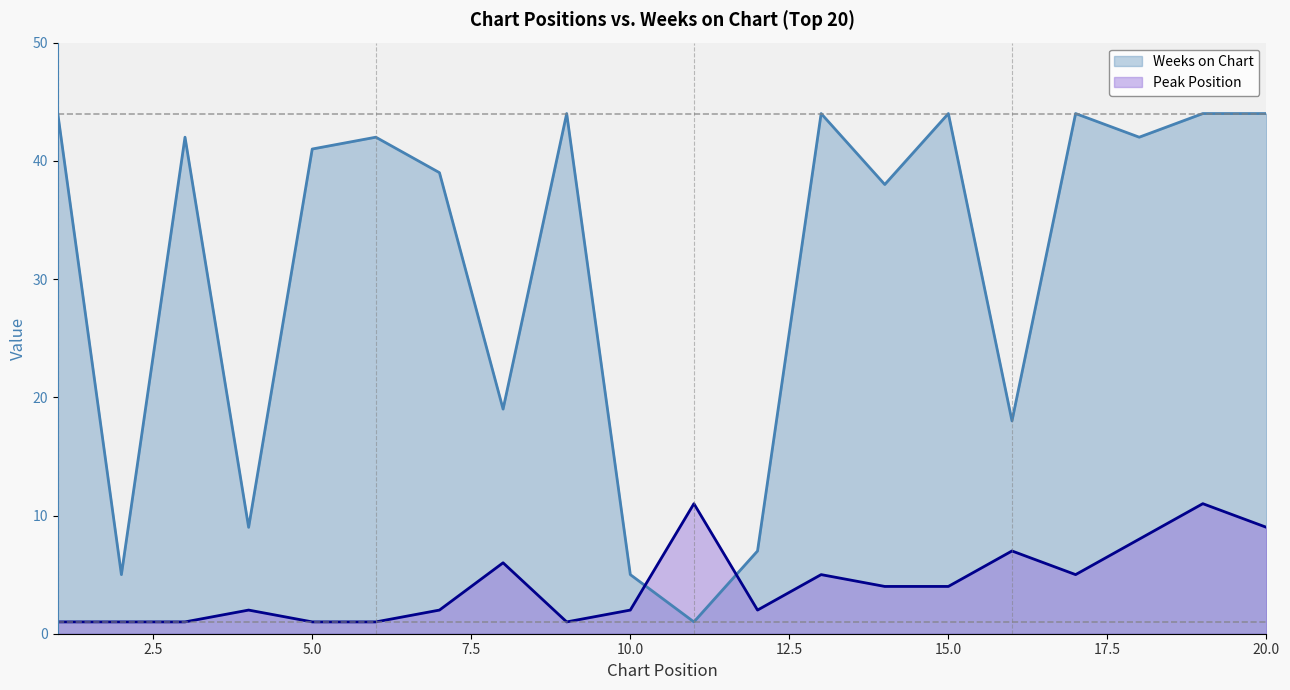

Between 14 and 19, which is larger?

19